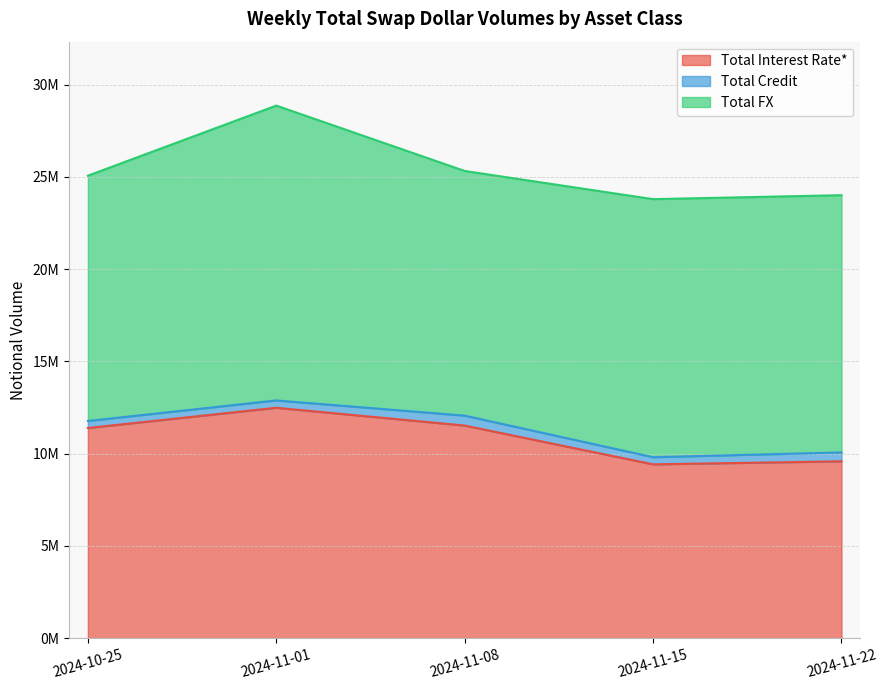

Does the chart display data point markers on the line(s)?

No